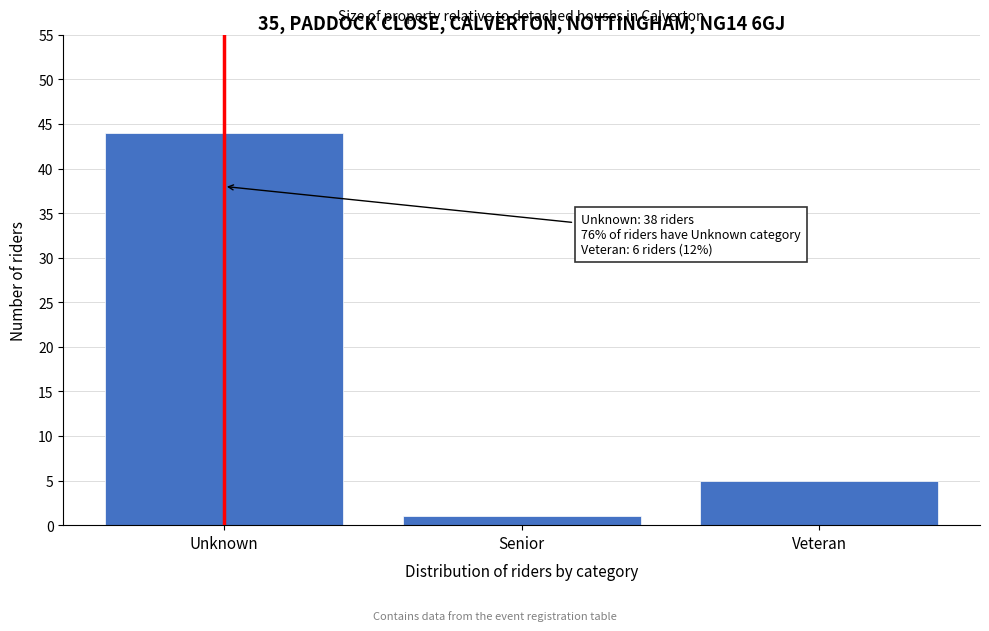

Reading left to right, list all the values displayed in this chart.

Unknown=44	Senior=1	Veteran=5